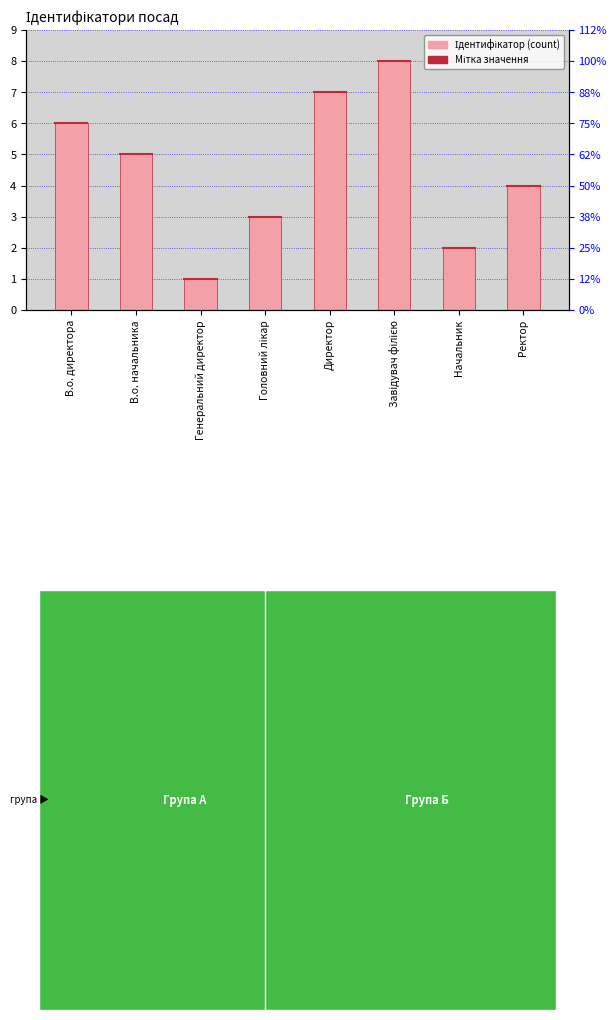

The chart shows a value of 2 at Начальник. True or false?

True